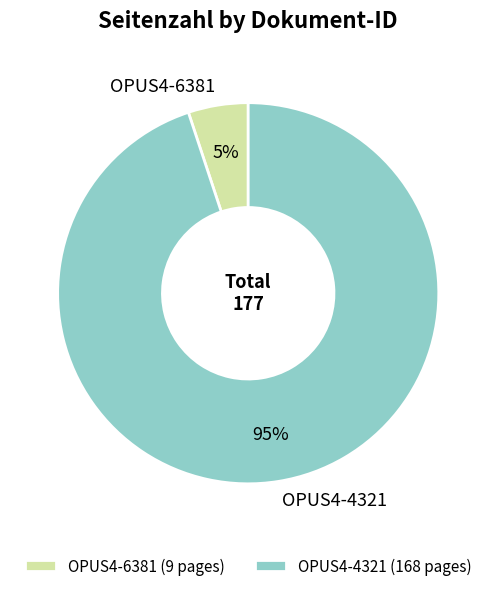

To the nearest percent, what is the difference between the OPUS4-6381 and OPUS4-4321 slice percentages?

90%